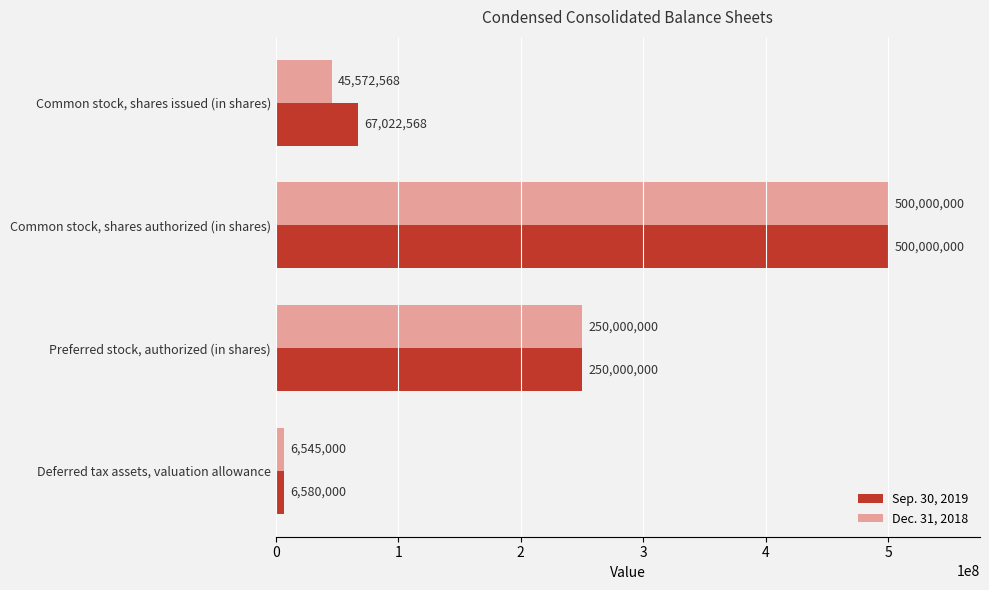

At which label is Sep. 30, 2019 closest to 253290000?

Preferred stock, authorized (in shares)